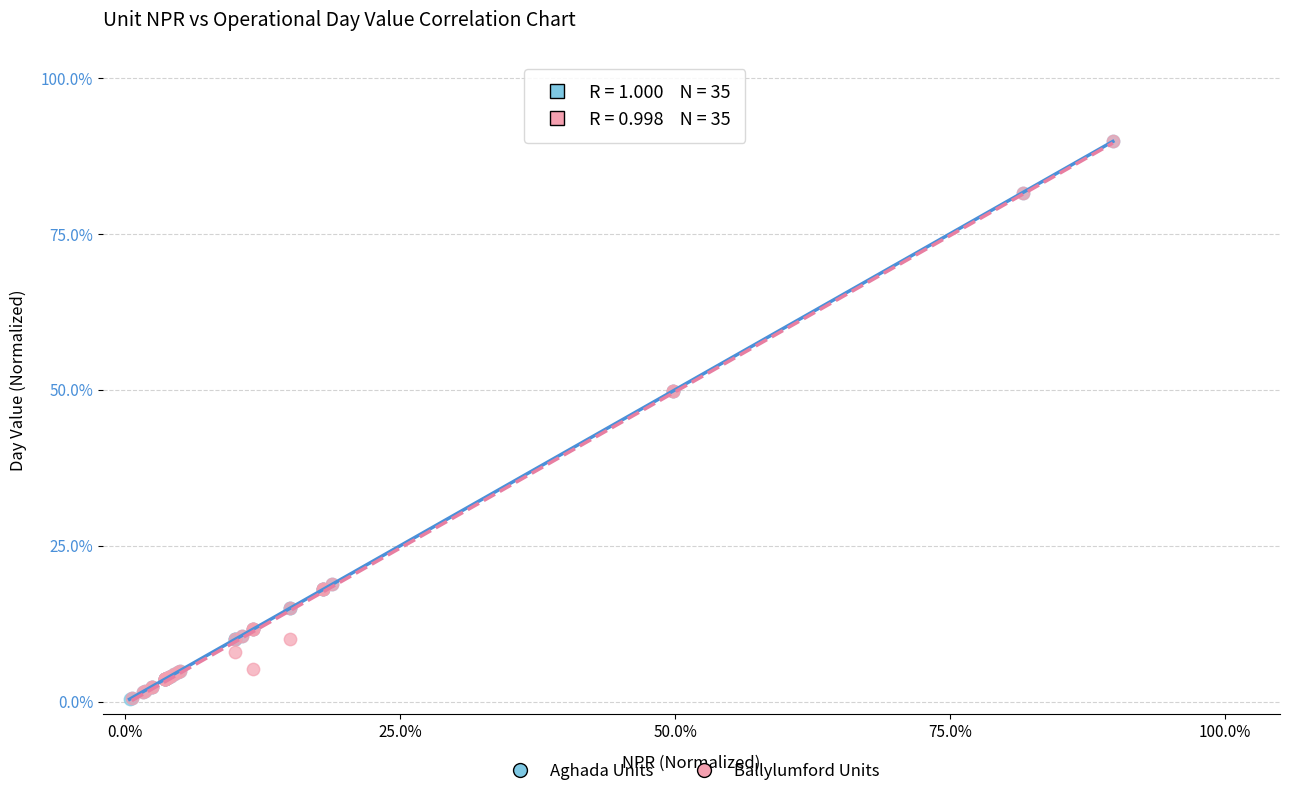

What are all the series names shown in the legend?

Aghada Units, Ballylumford Units